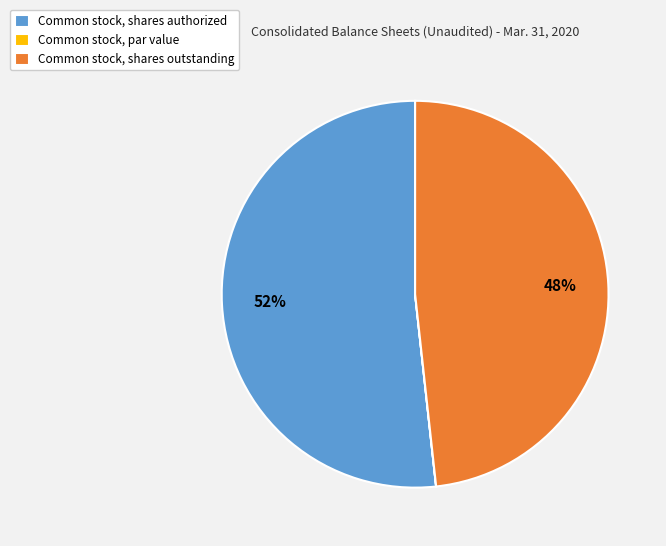

Is it true that Common stock, shares authorized is 41% of the pie?

False